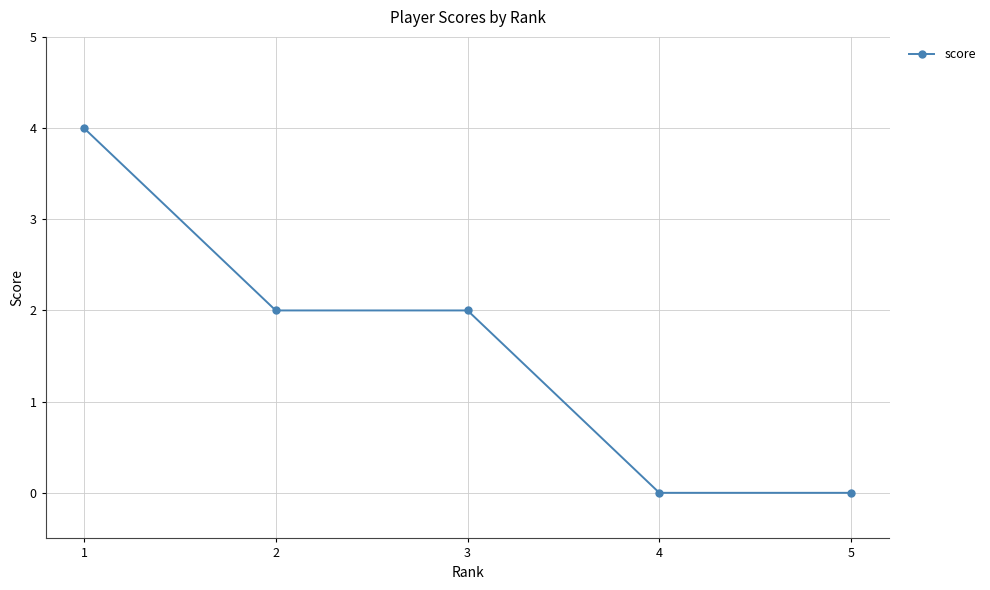

Which has a higher value, 3 or 4?

3